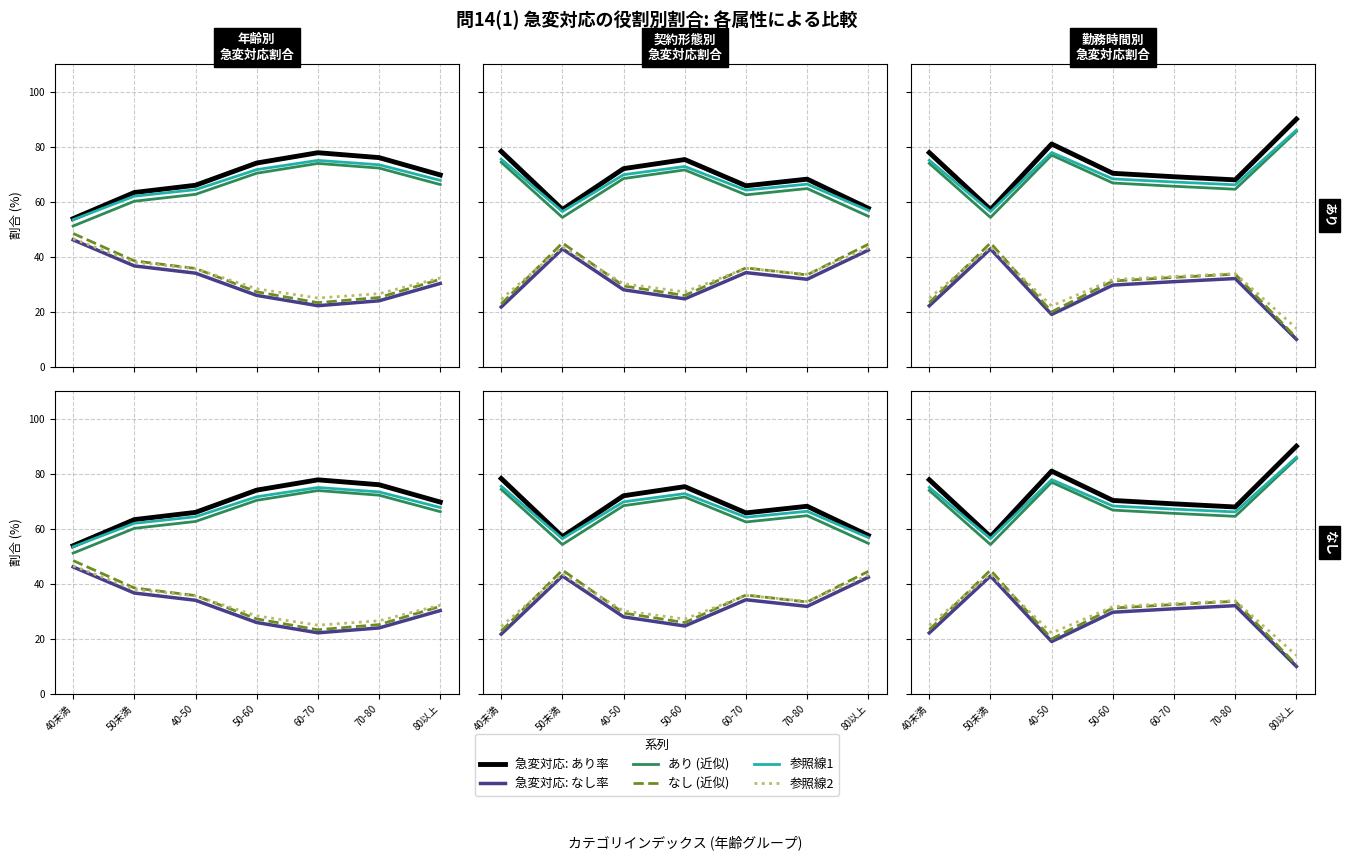

What is the sum of the 参照線1 values at 40-50 and 40未満?

152.9